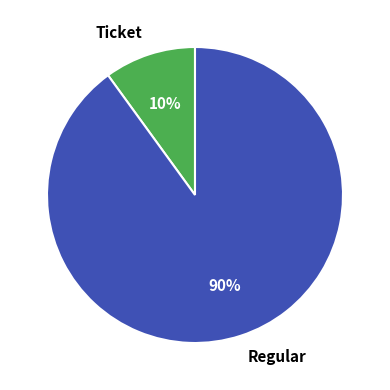

Count the number of slices in the pie.

2